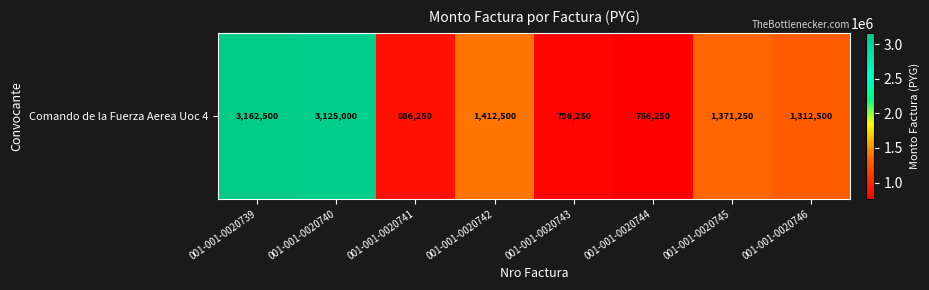

How many values exceed 1371250?

3